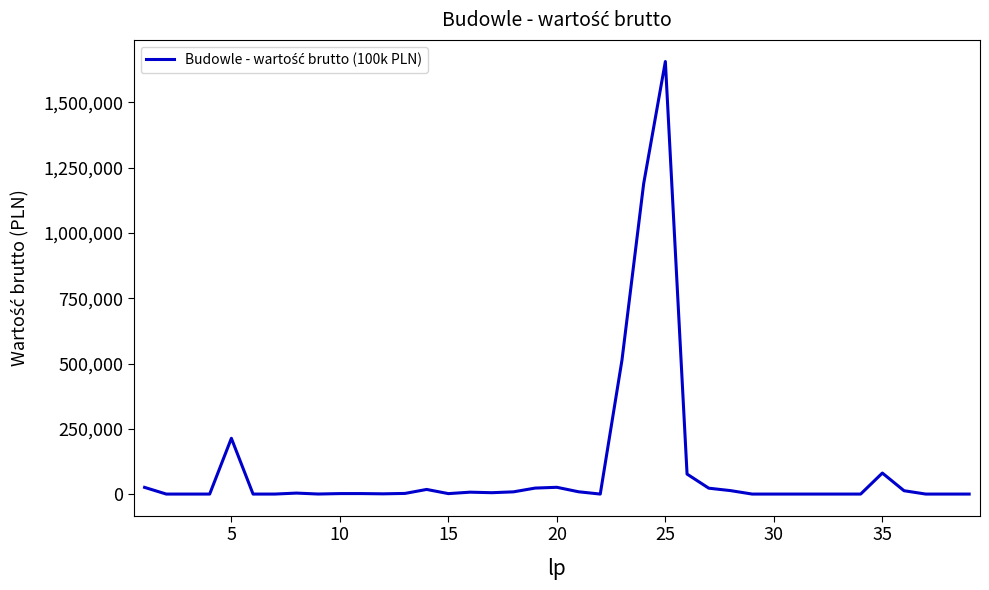

Does the chart display data point markers on the line(s)?

No